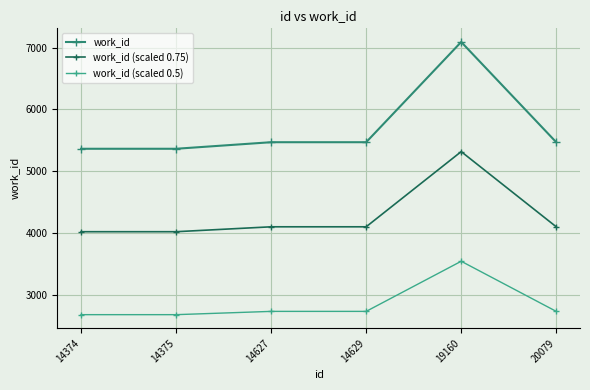

True or false: work_id (scaled 0.5) and work_id (scaled 0.75) intersect in this chart.

False